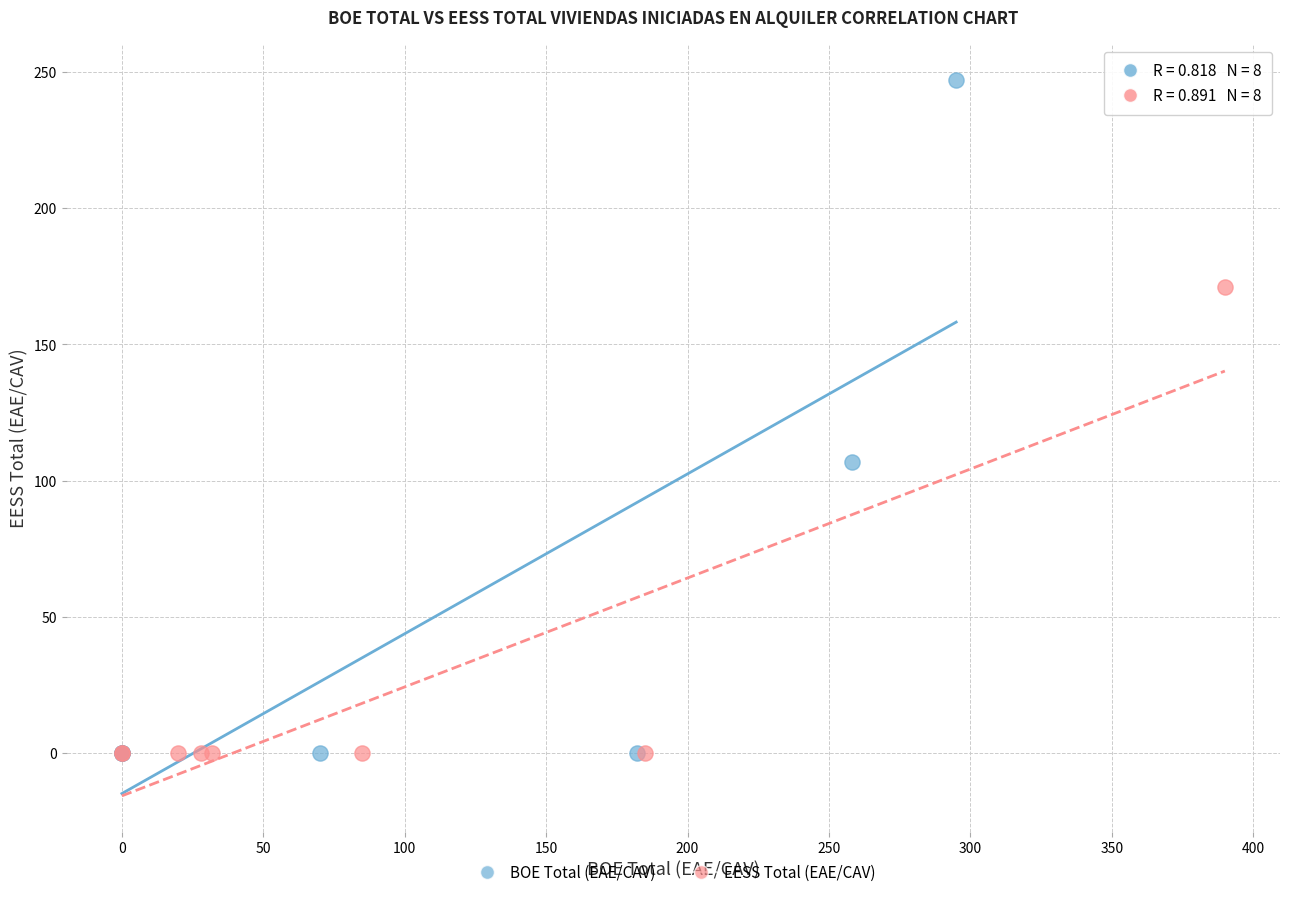

Which series contains the highest Y value?

BOE Total (EAE/CAV)